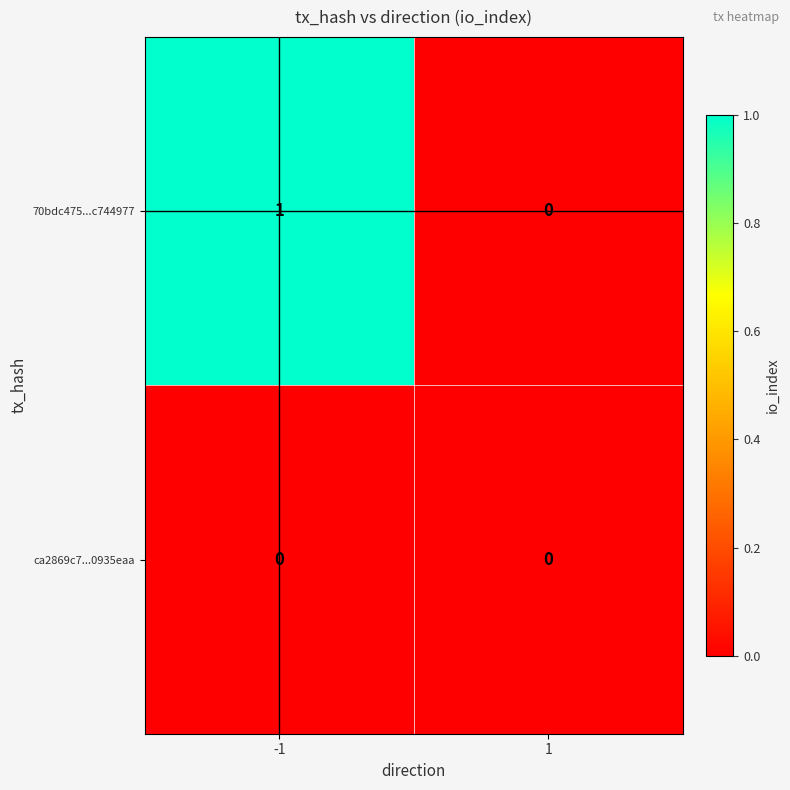

Which series has the largest total across all categories?

70bdc475...c744977